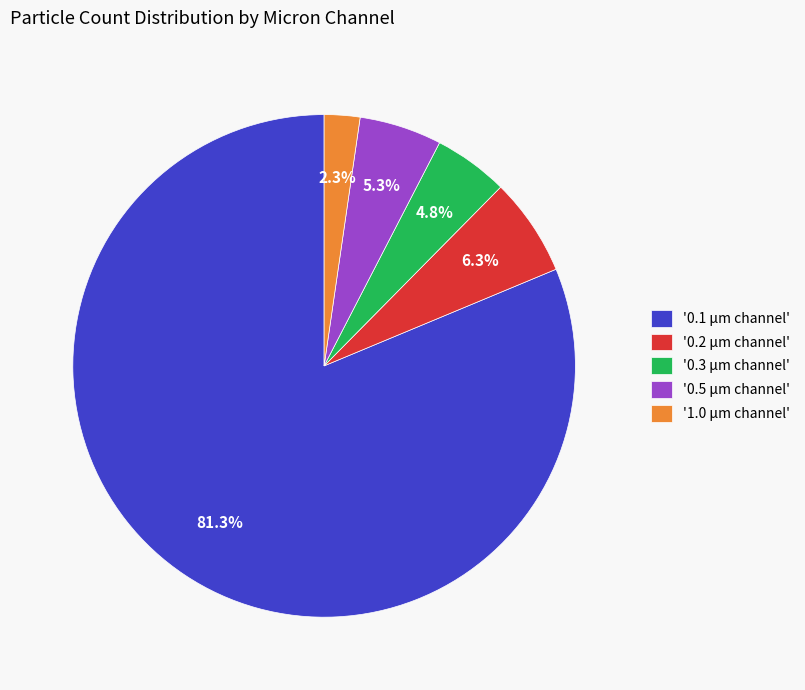

Which slice is the smallest?

'1.0 μm channel'